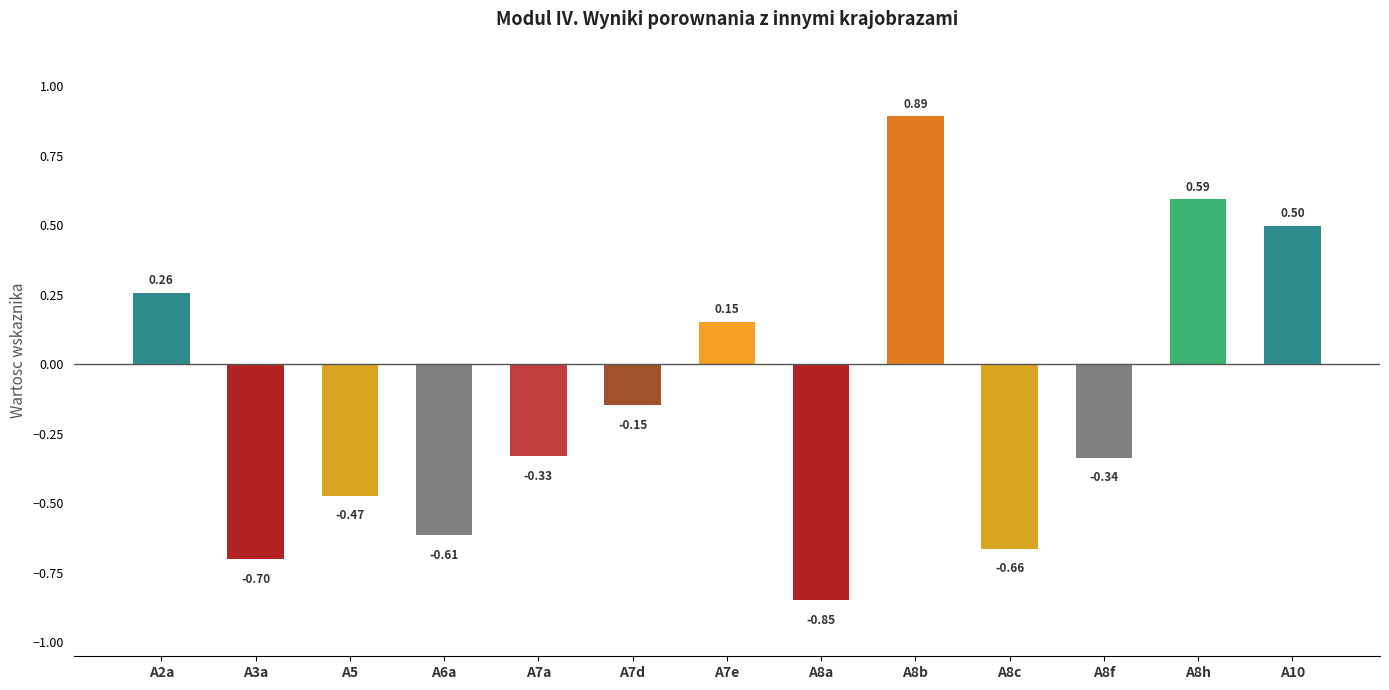

What is the change in value from A6a to A7e?

+0.8